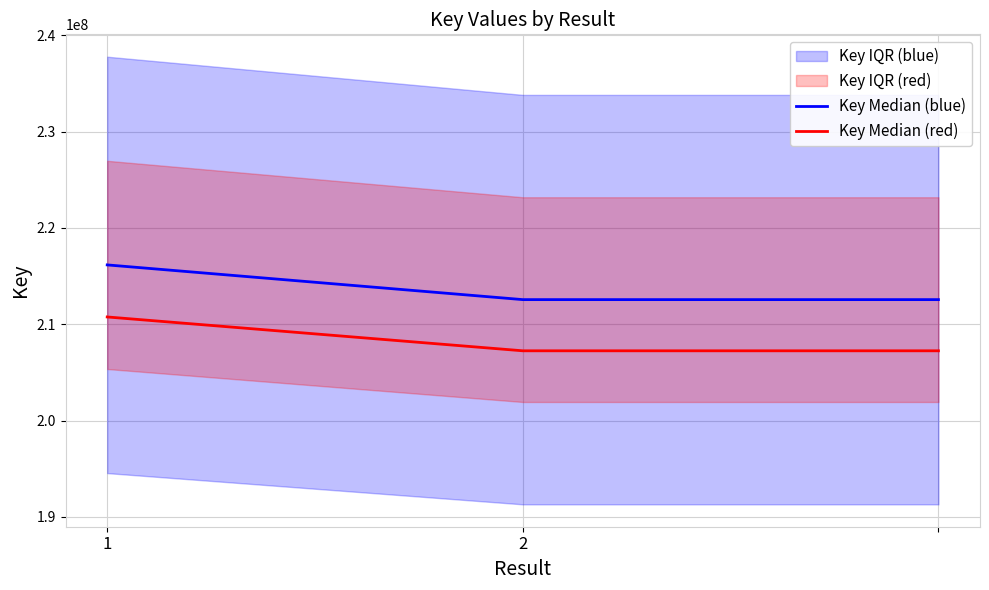

Is the value of Key Median (blue) at 2 greater than the value of Key Median (red) at 1?

Yes